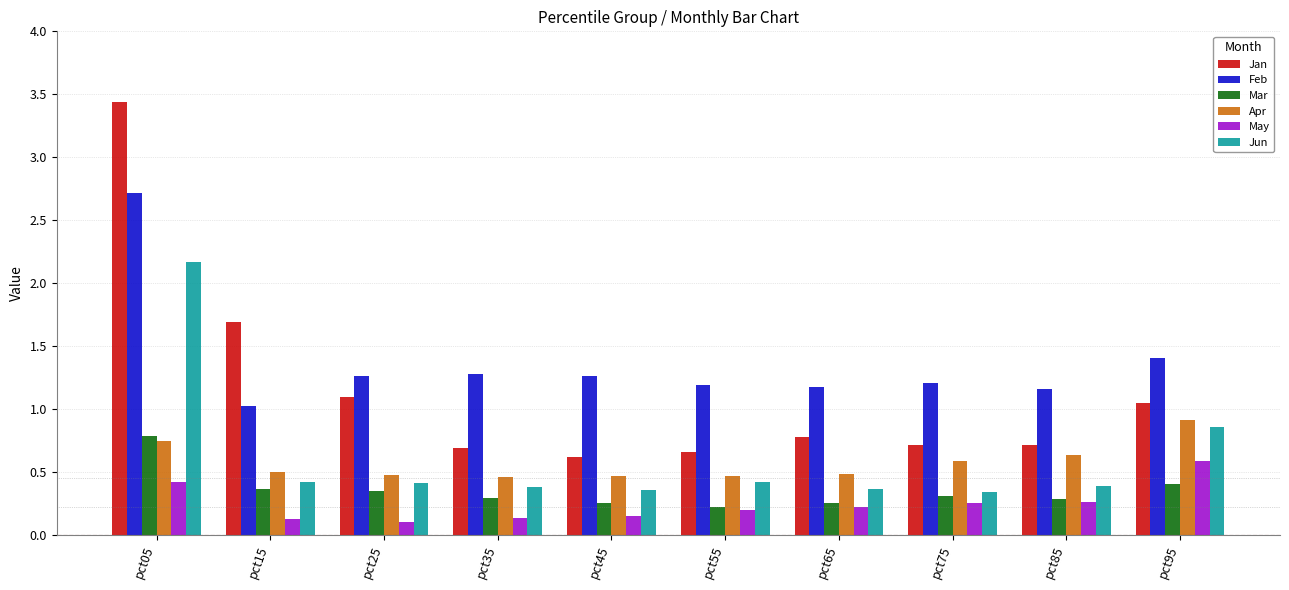

What is the sum of all Feb values?

13.7